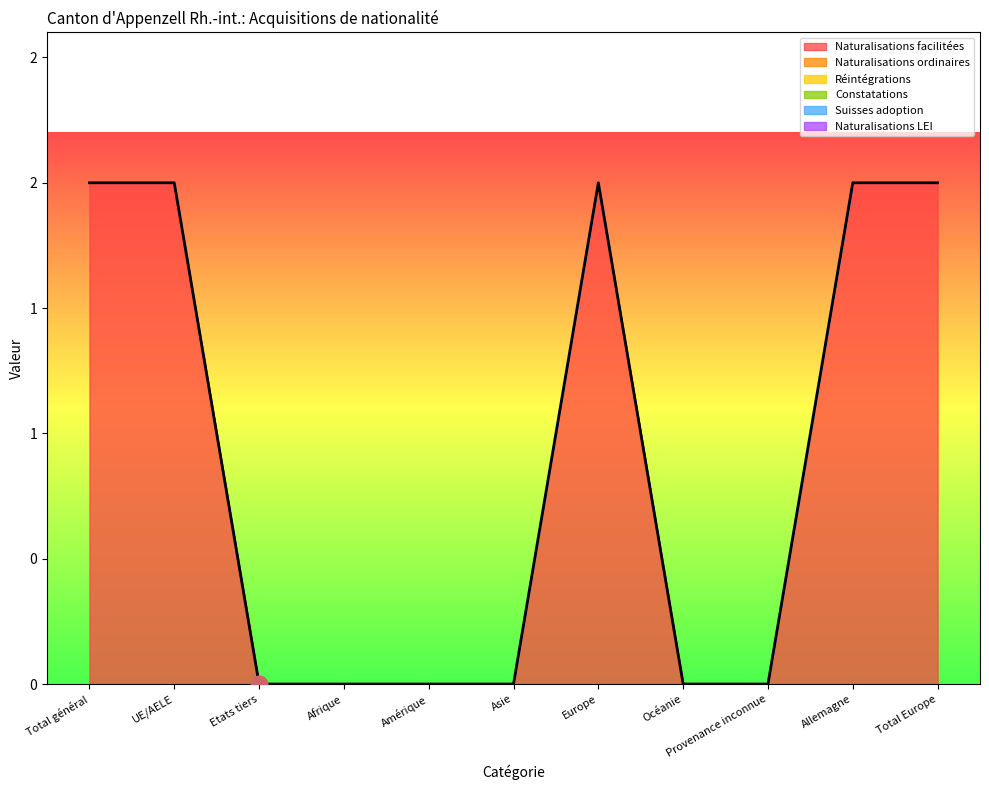

Between Allemagne and Total général, which is larger?

Allemagne